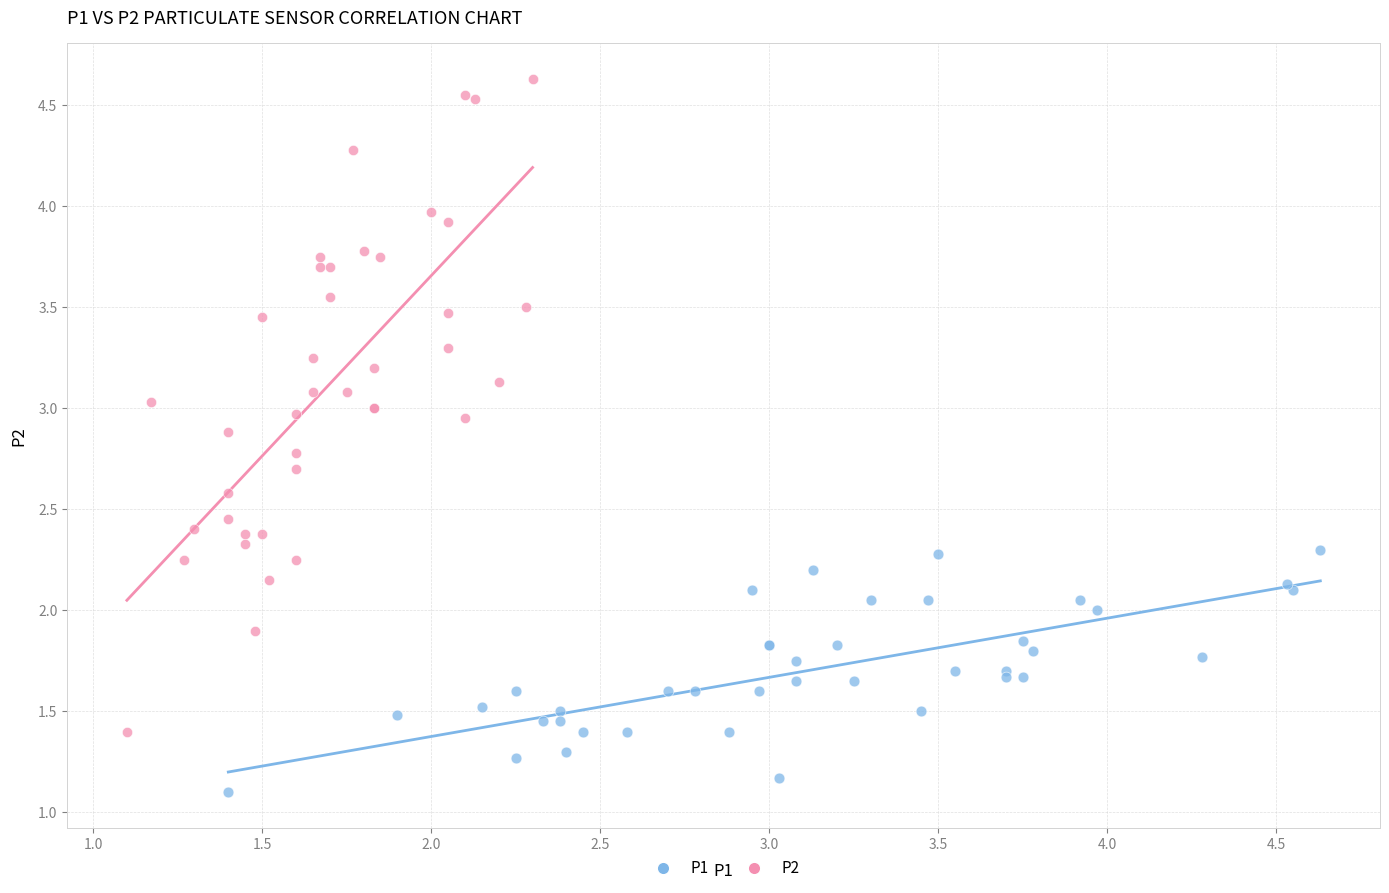

Which series contains the highest Y value?

P2